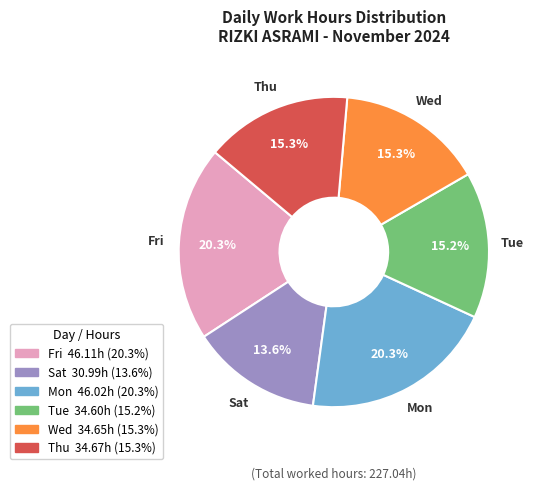

Between Sat and Mon, which is larger?

Mon